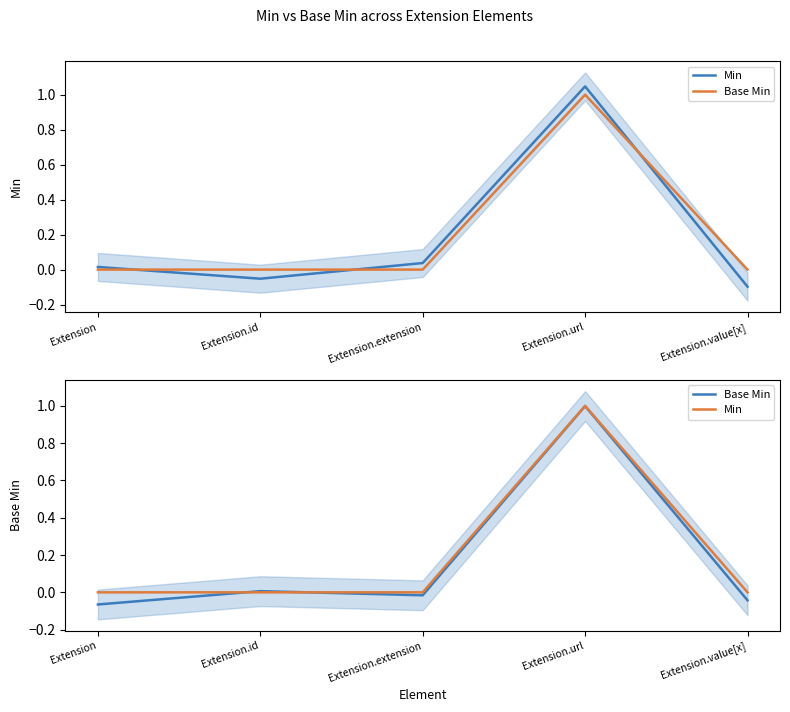

Reading left to right, list all the values displayed in this chart.

Min: Extension=0.0	Extension.id=0.0	Extension.extension=0.0	Extension.url=1.0	Extension.value[x]=0.0
Base Min: Extension=-0.1	Extension.id=0.0	Extension.extension=-0.0	Extension.url=1.0	Extension.value[x]=-0.0